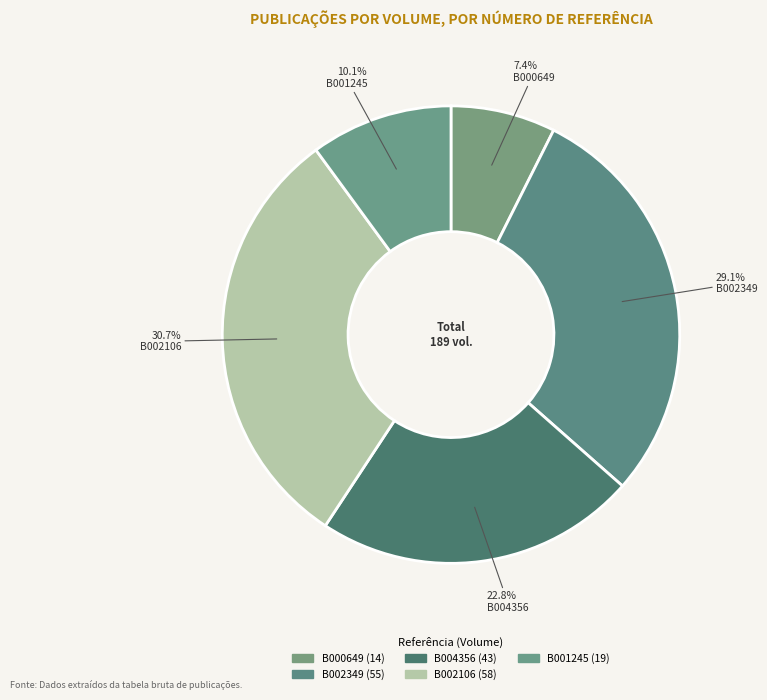

The B001245 slice represents 10% of the pie. True or false?

True